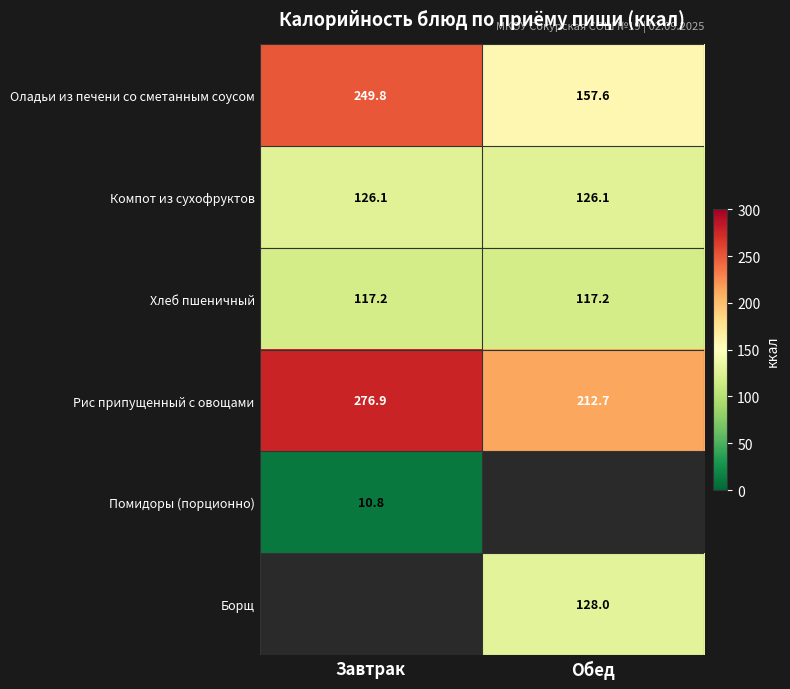

The Компот из сухофруктов series shows 126.1 at Завтрак. True or false?

True